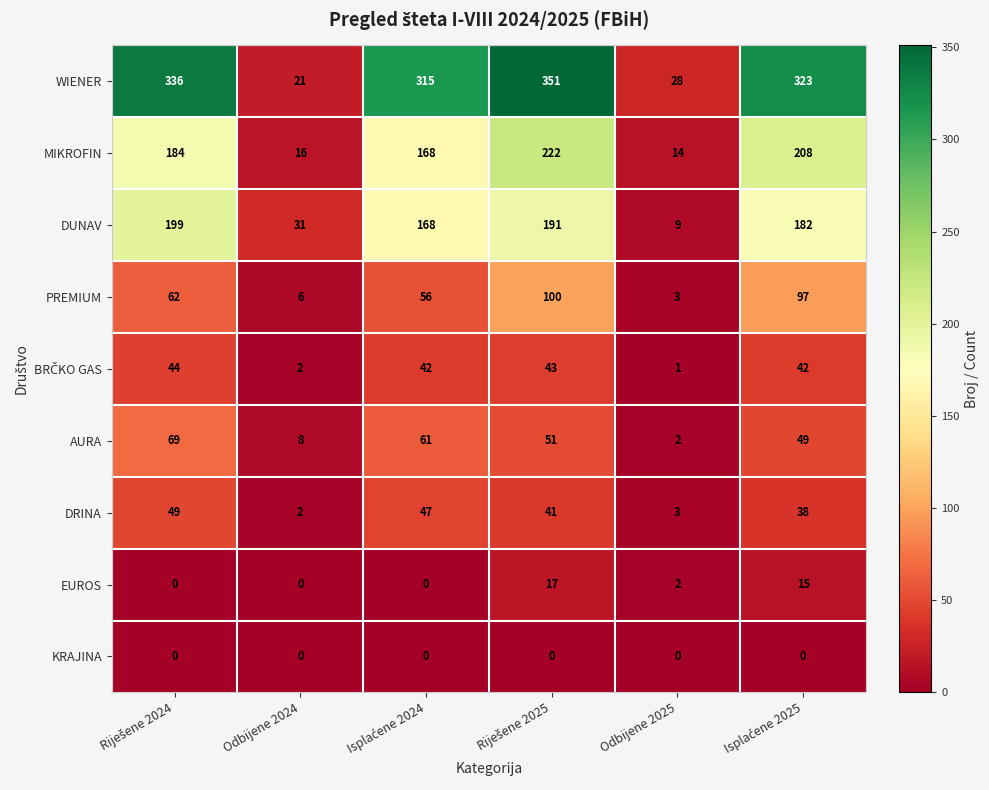

Which series has the widest spread of values?

WIENER